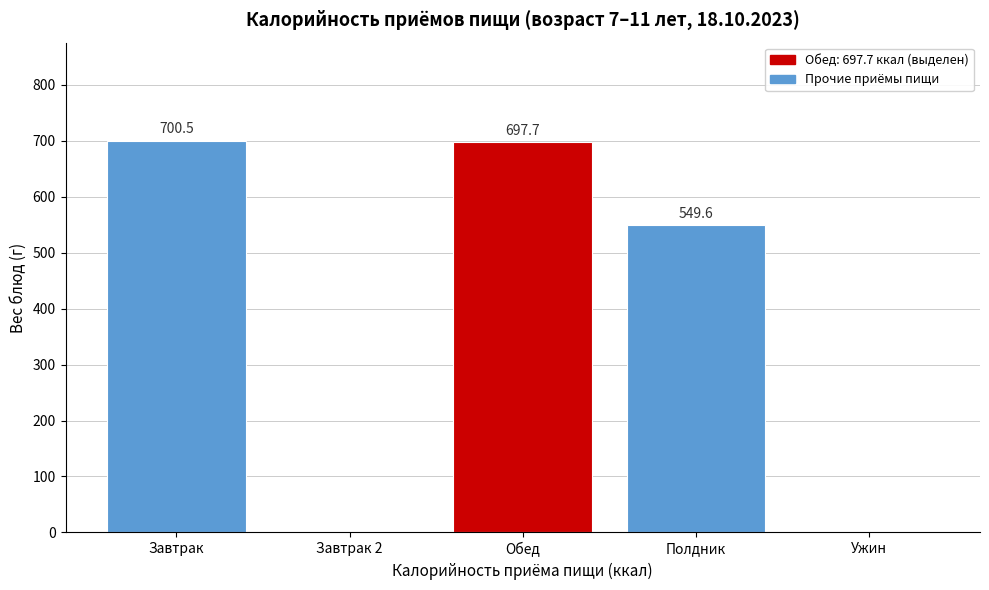

Reading left to right, transcribe all the data shown in this chart.

Завтрак=700.5	Завтрак 2=0.0	Обед=697.7	Полдник=549.6	Ужин=0.0